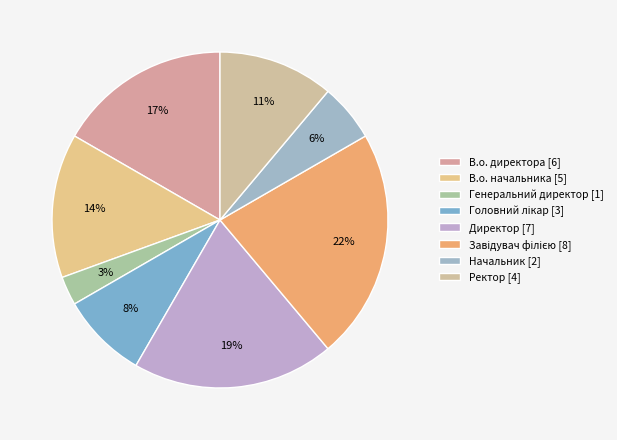

What portion of the pie excludes Директор?

80.6%